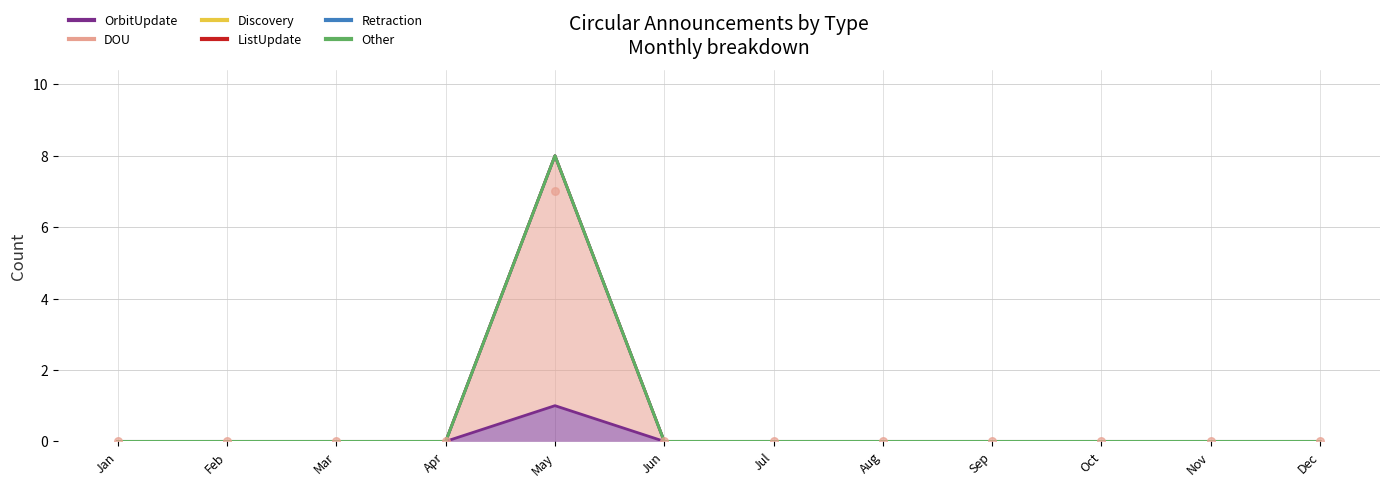

What are all the series names shown in the legend?

OrbitUpdate, DOU, Discovery, ListUpdate, Retraction, Other